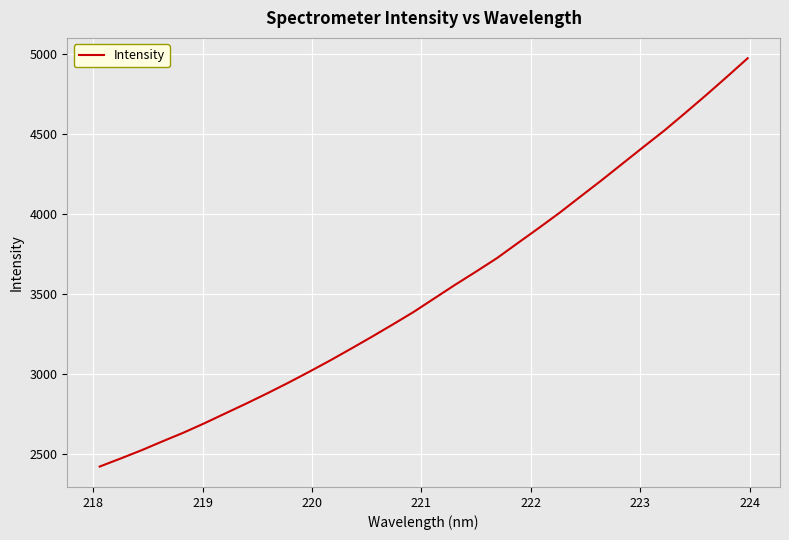

What is the maximum value shown in the chart?

4976.2